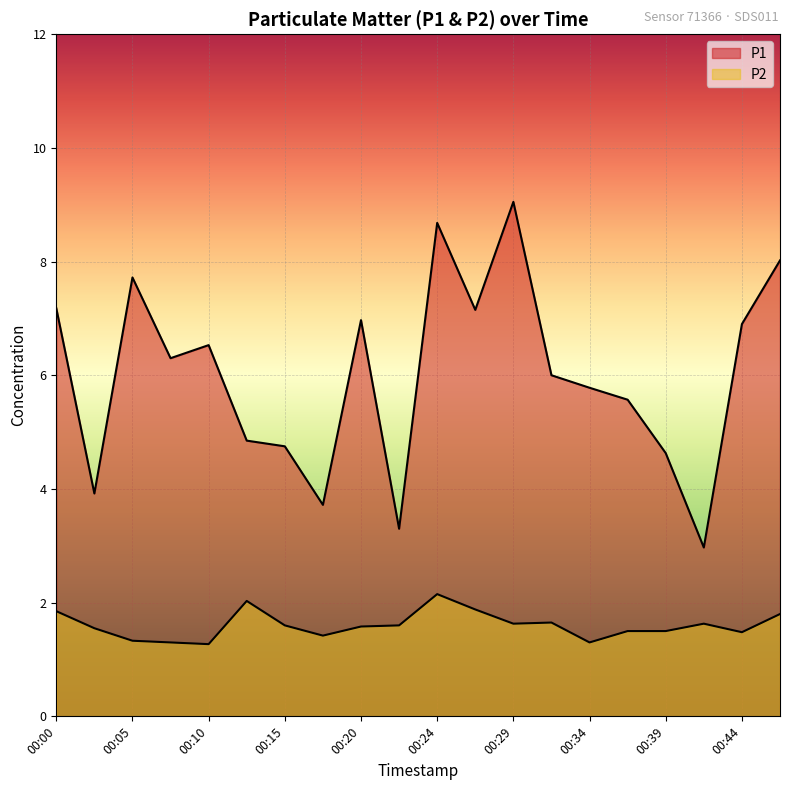

True or false: P2 and P1 cross at least once.

False